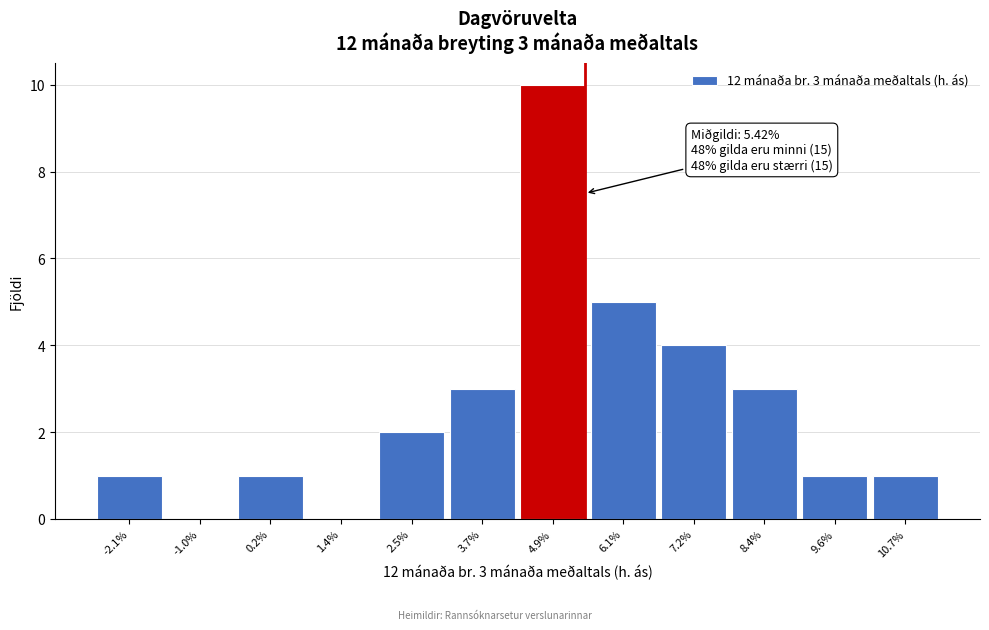

Over which range of the x-axis is the bar tallest?

4.4 to 5.4